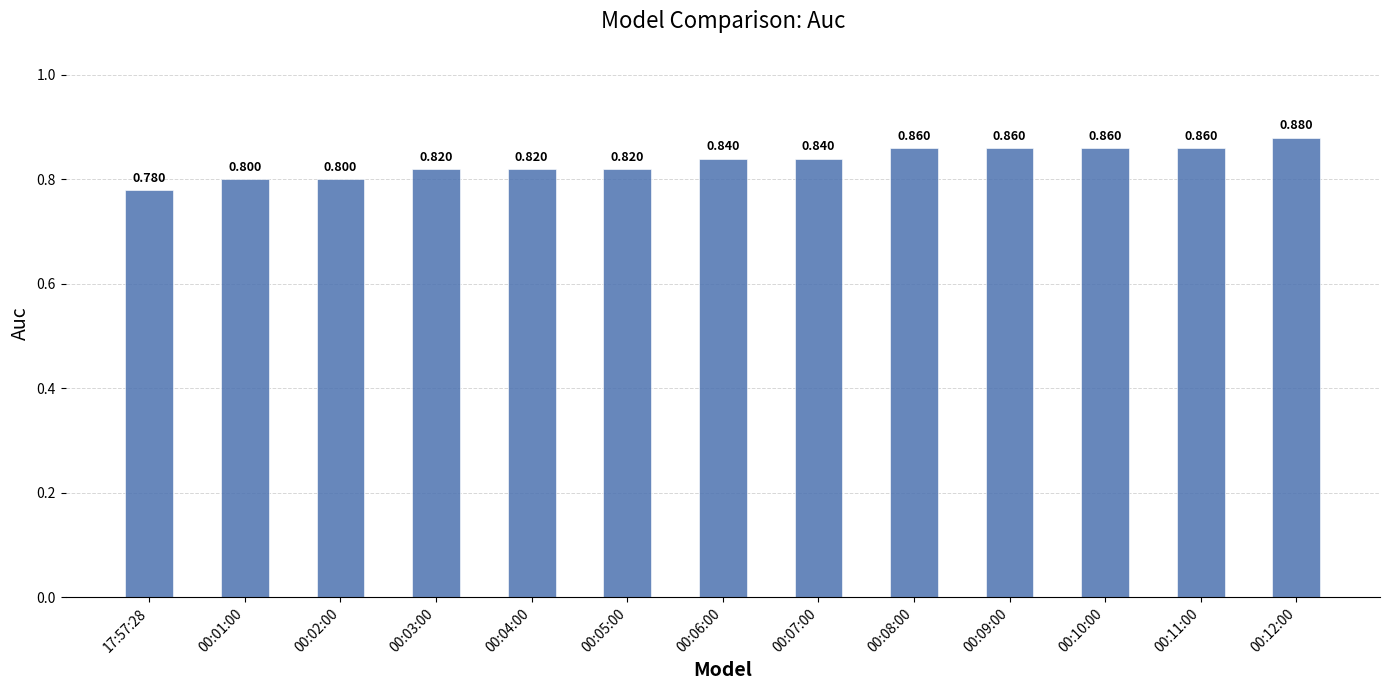

What is the value of the 1st bar from the left?

0.8